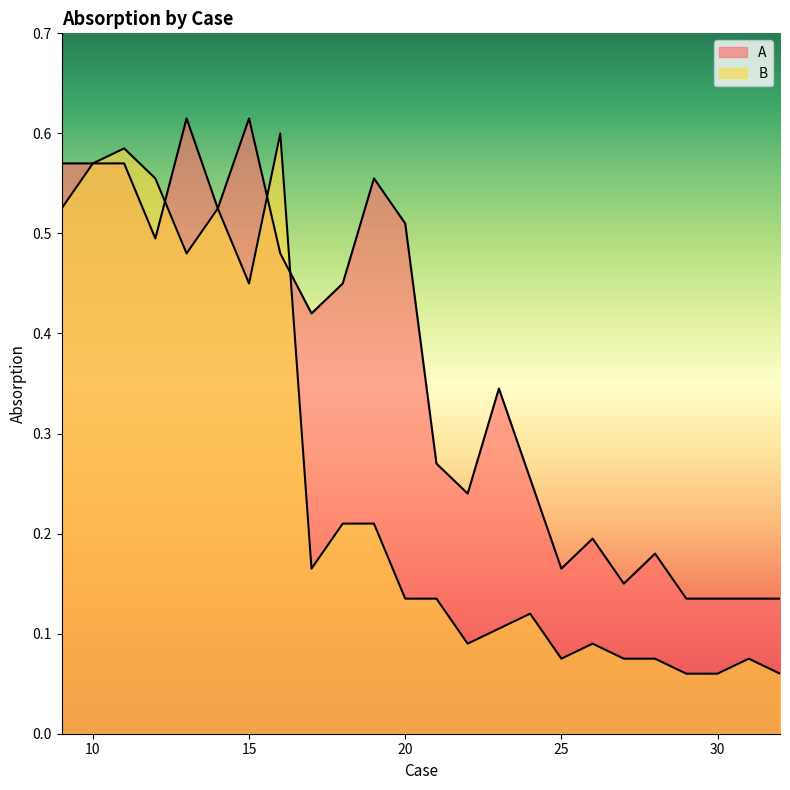

Which category has the highest value in the B series?

16